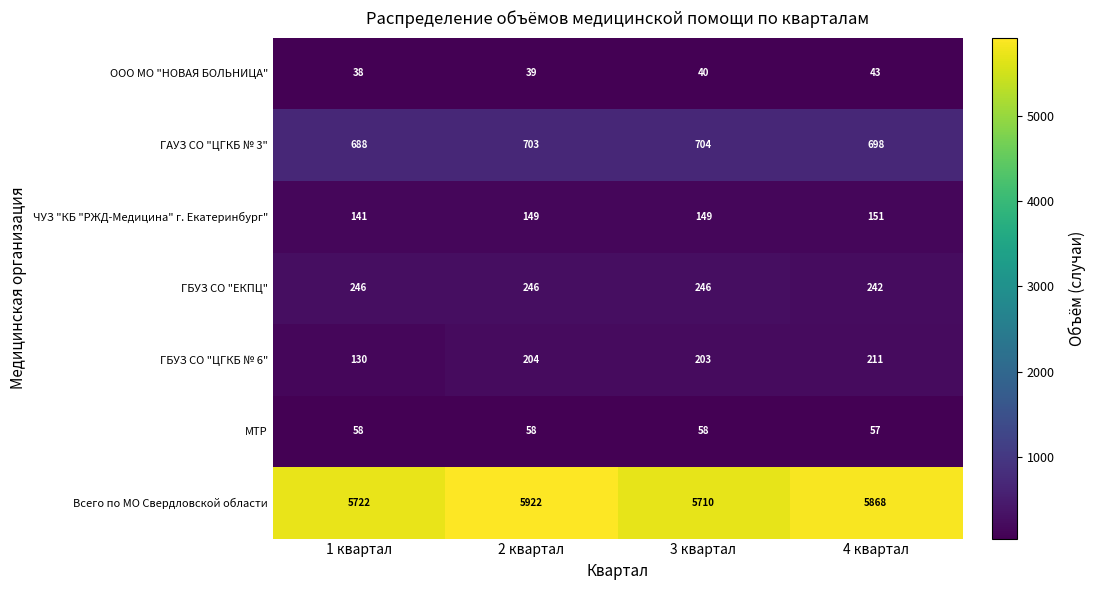

Between 1 квартал and 4 квартал, which series saw the biggest shift?

Всего по МО Свердловской области